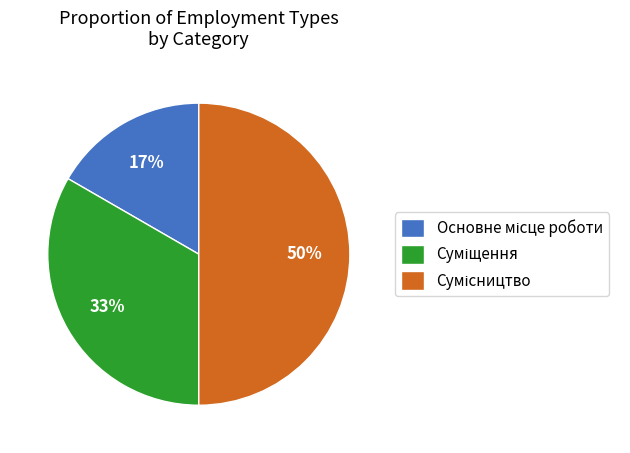

To the nearest percent, what is the difference between the largest and smallest slice percentages?

33%